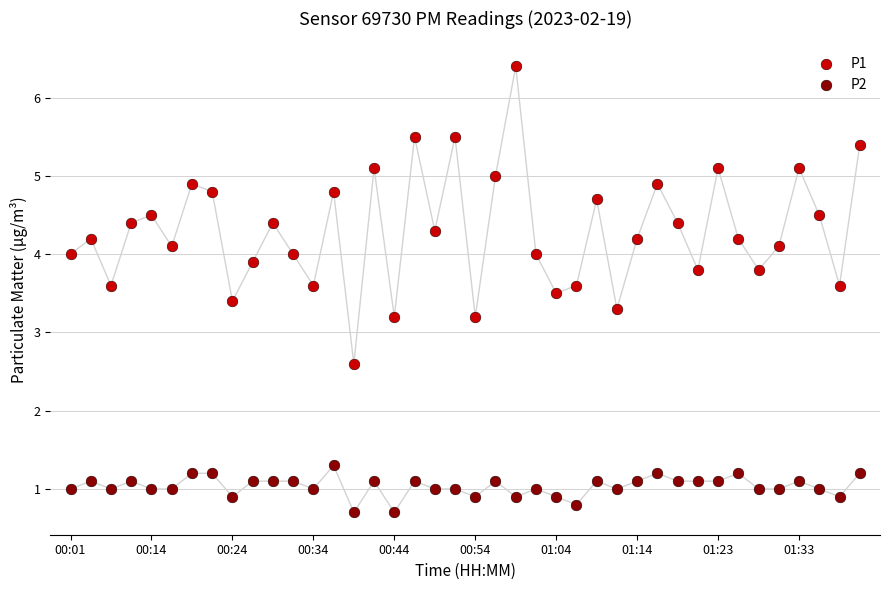

Which series has the widest spread of Y values?

P1